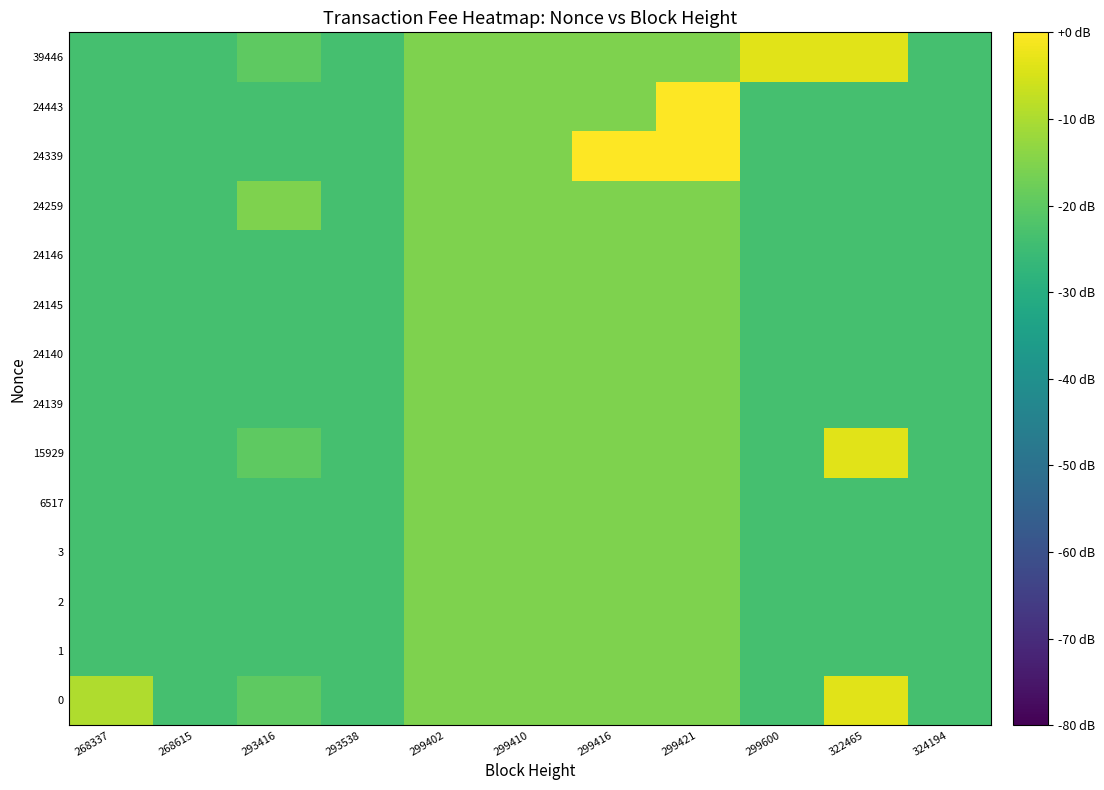

What is the total value across all series at 268337?

-315.3